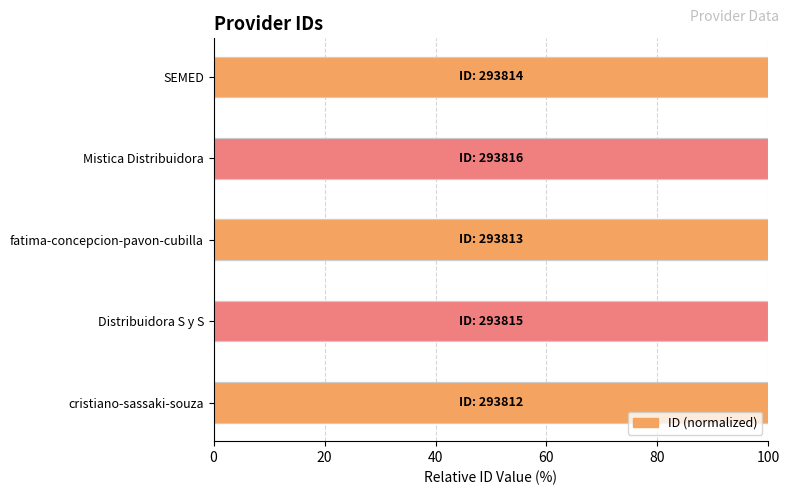

What is the value of the 4th bar from the left?

100.0